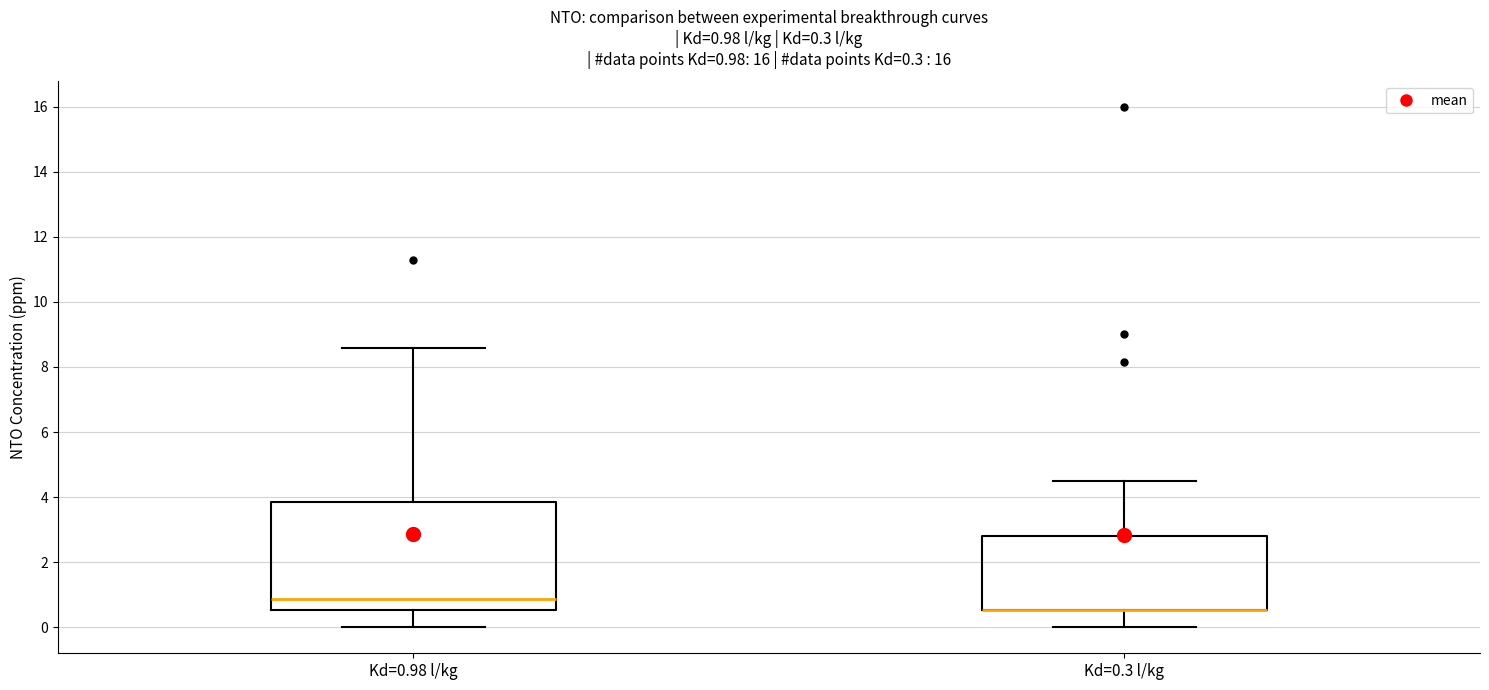

Which box is the tallest, from its lower edge to its upper edge?

Kd=0.98 l/kg